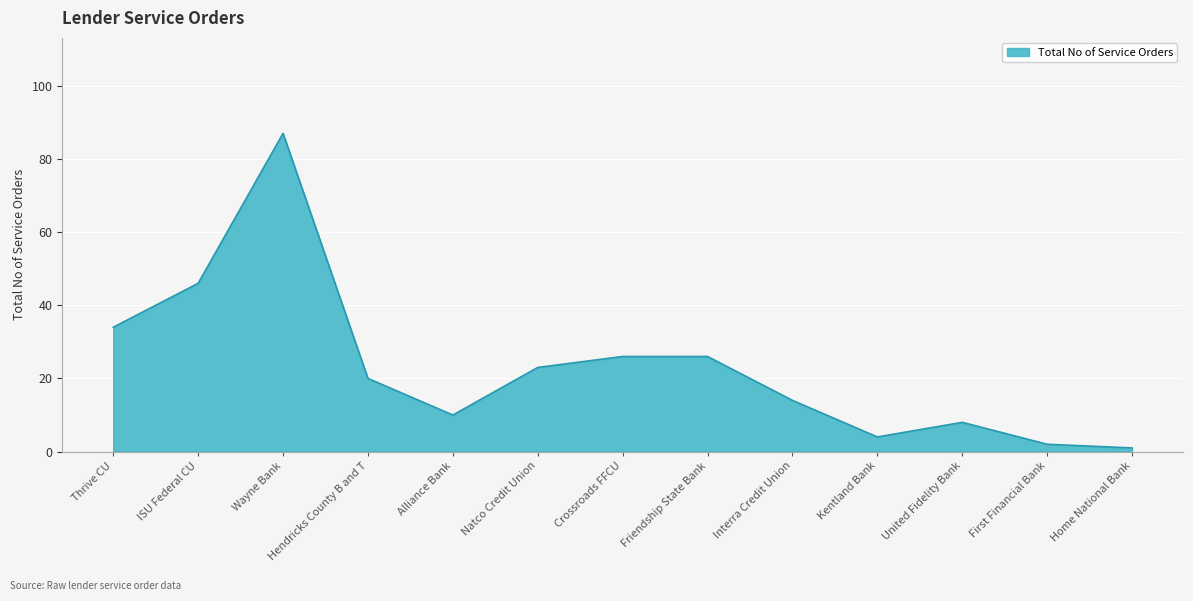

Is it true that the value at Thrive CU is 16?

False